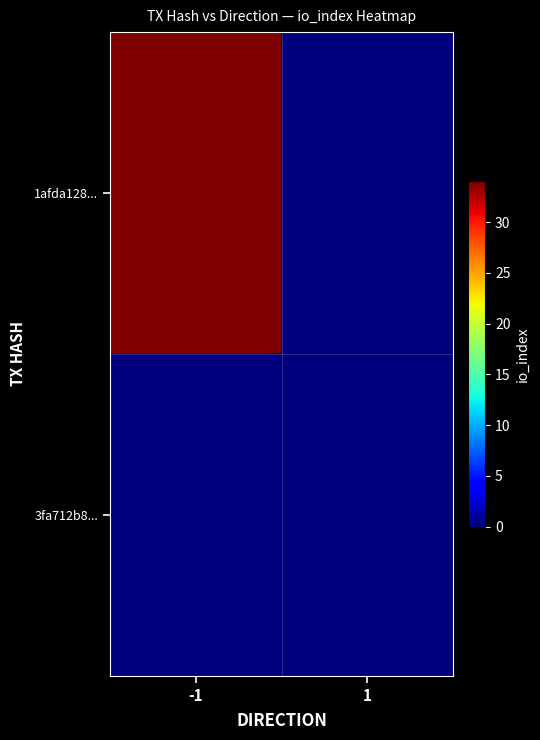

What is the difference between the highest and lowest values at -1?

34